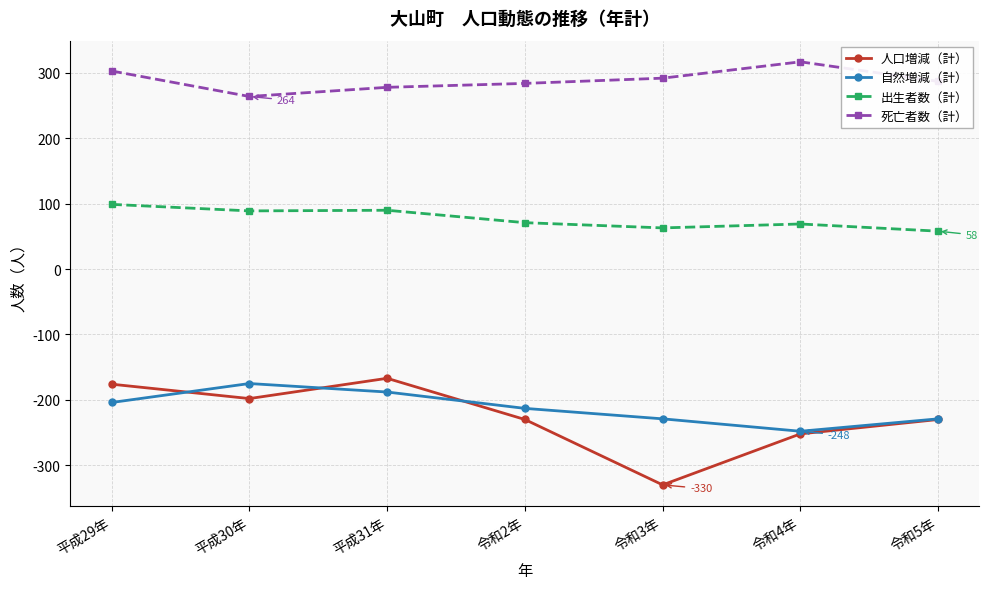

Is the value of 死亡者数（計） at 令和5年 greater than the value of 自然増減（計） at 平成31年?

Yes